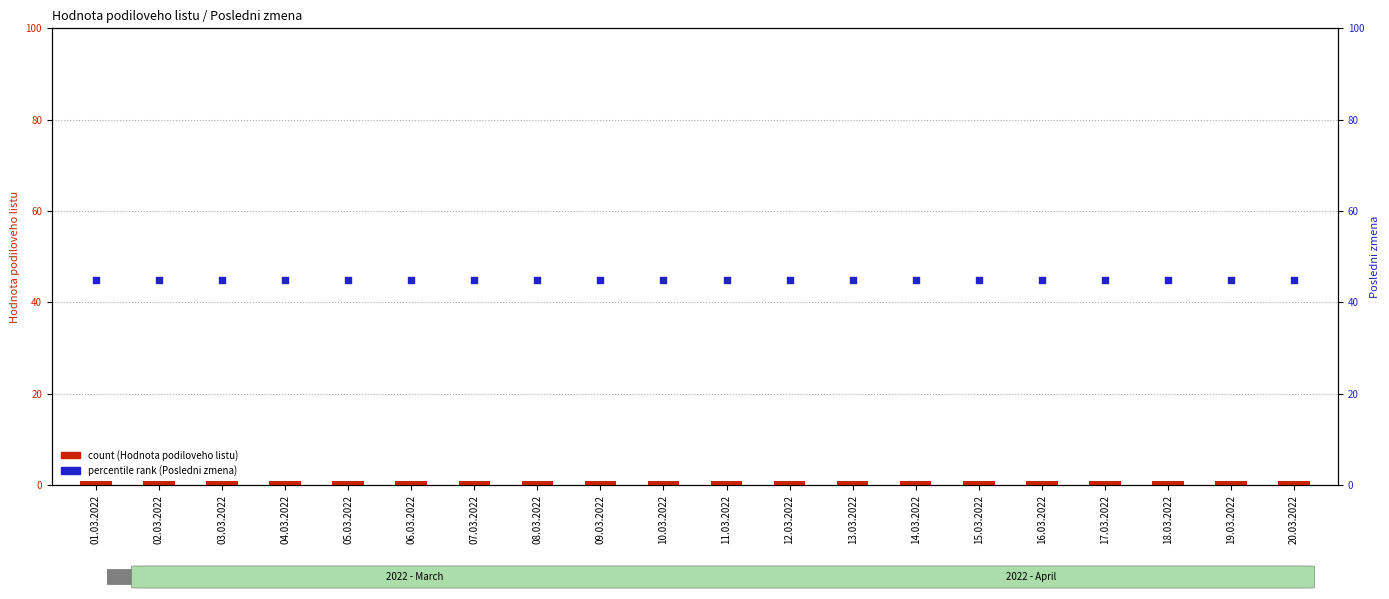

Which series has the widest spread of Y values?

Hodnota podiloveho listu